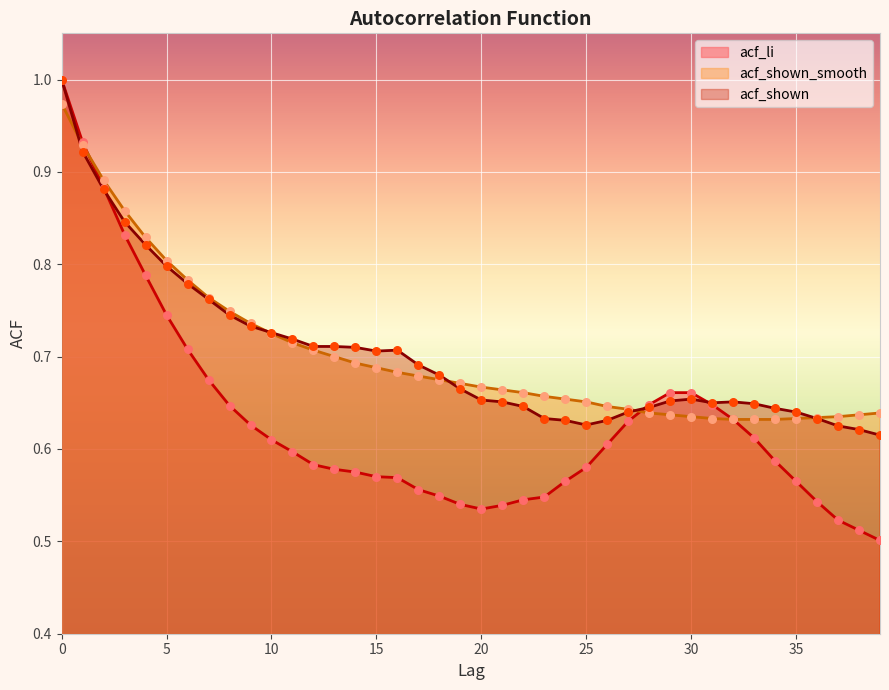

Which series contains the highest Y value?

acf_li